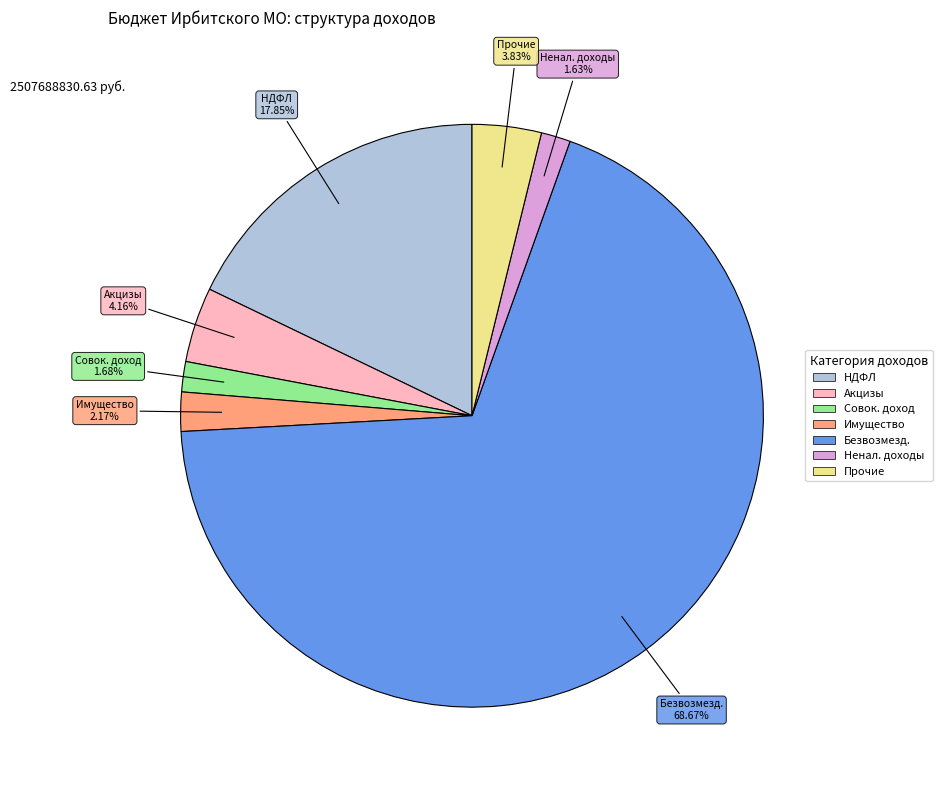

Does any single category account for the majority?

Yes